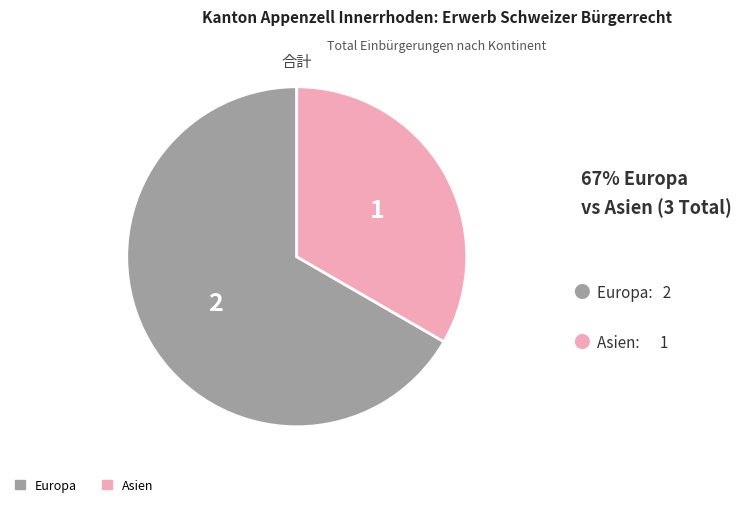

Does Europa account for over 50% of the chart?

Yes